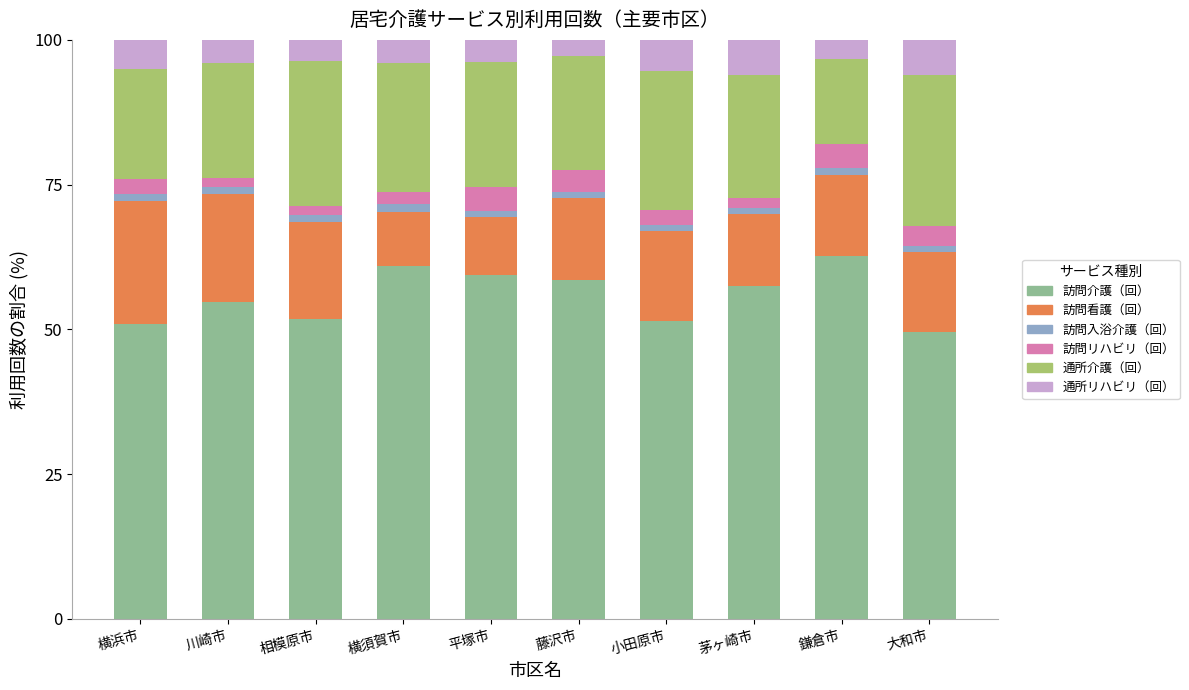

True or false: 訪問介護（回） has a value of 57.4 at 茅ヶ崎市.

True